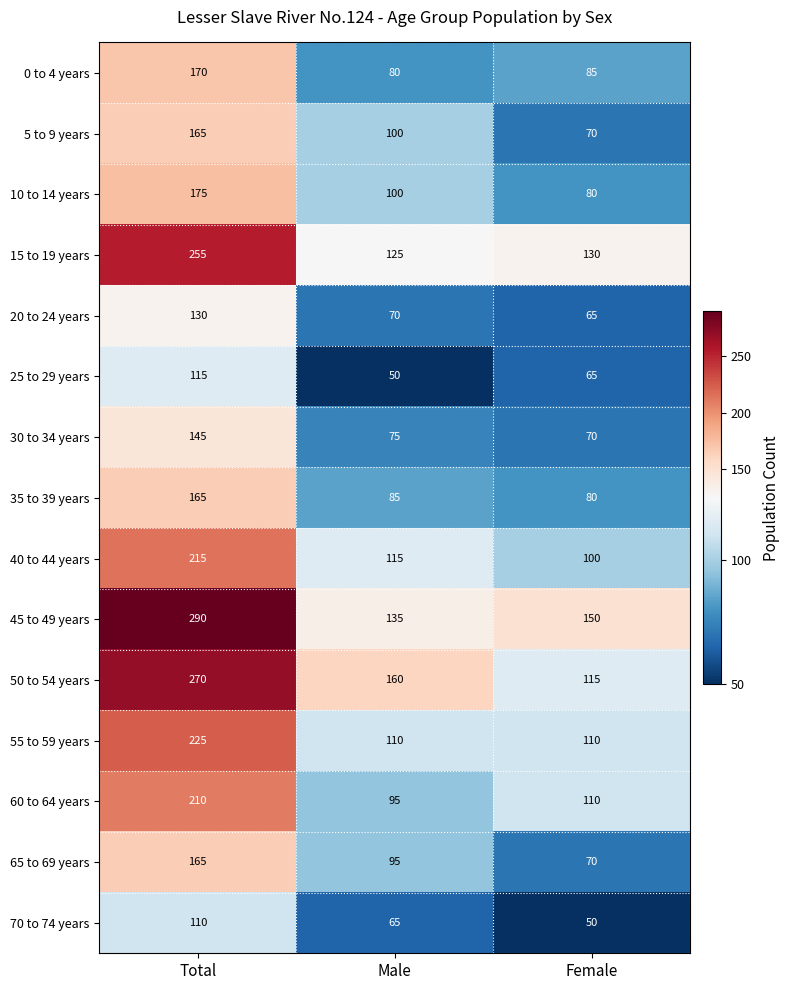

What is the spread (max minus min) of values at Male?

110